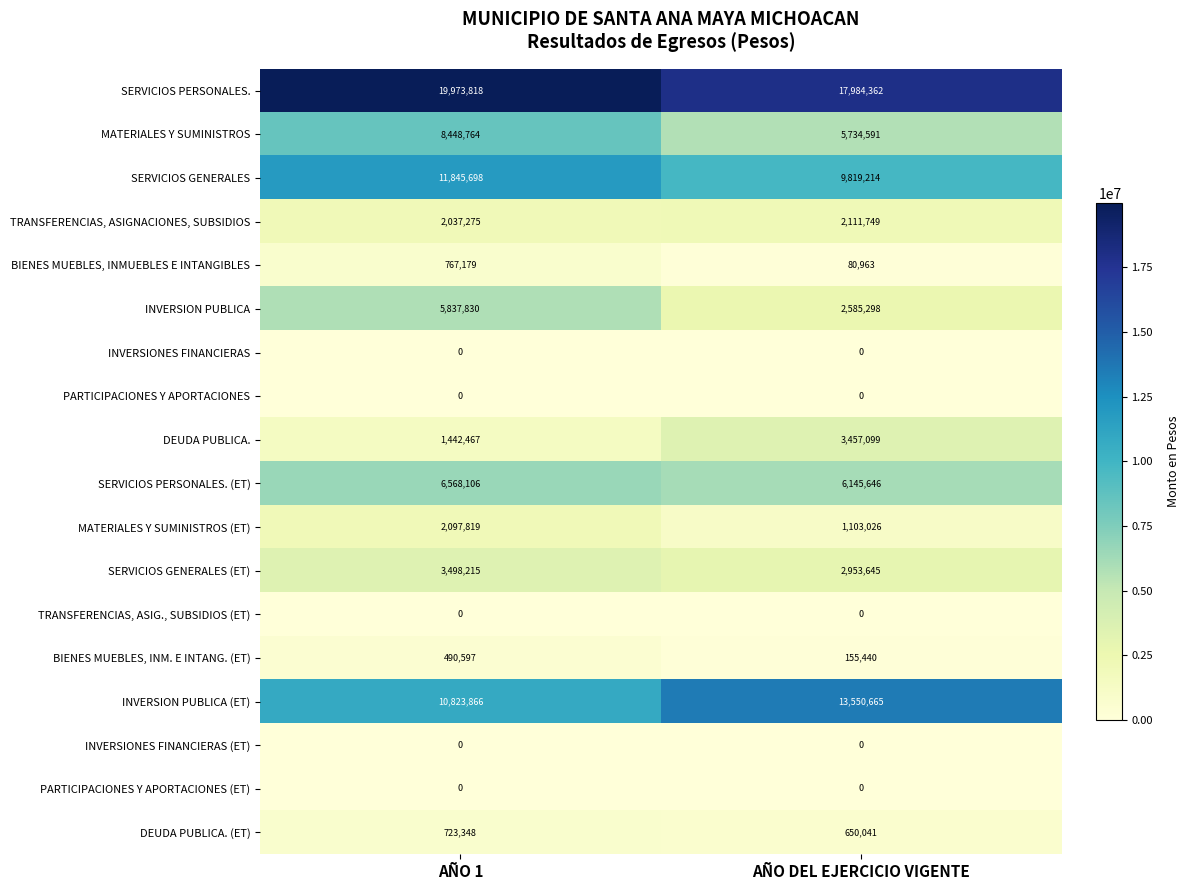

At how many categories does at least one series exceed 2583974?

2